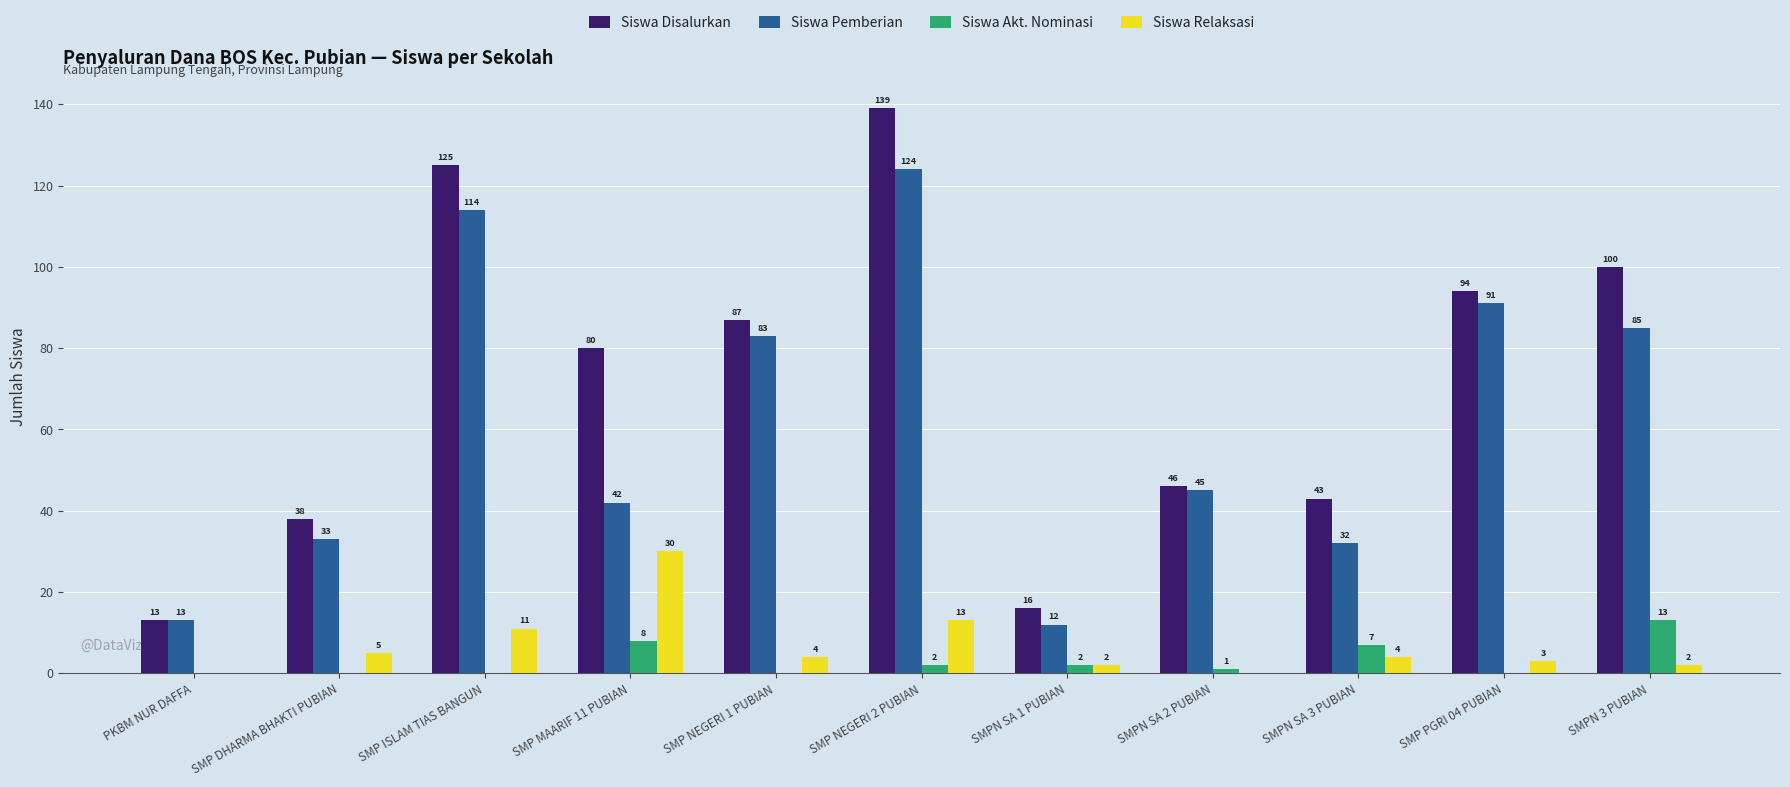

What is the average value of the Siswa Pemberian series?

61